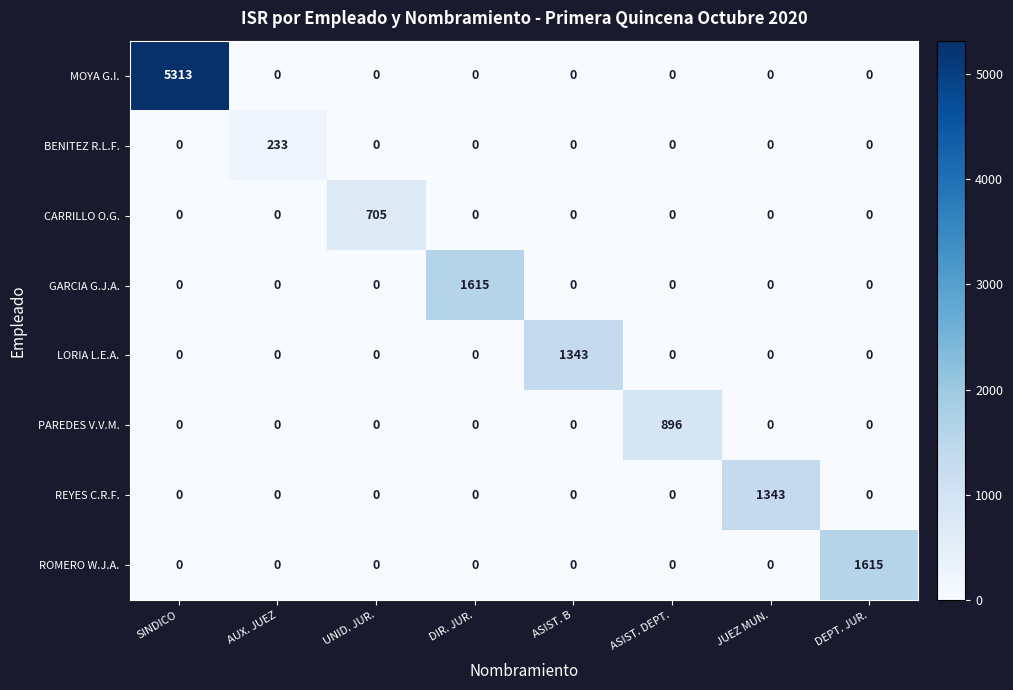

What is the total value across all series at ASIST. B?

1343